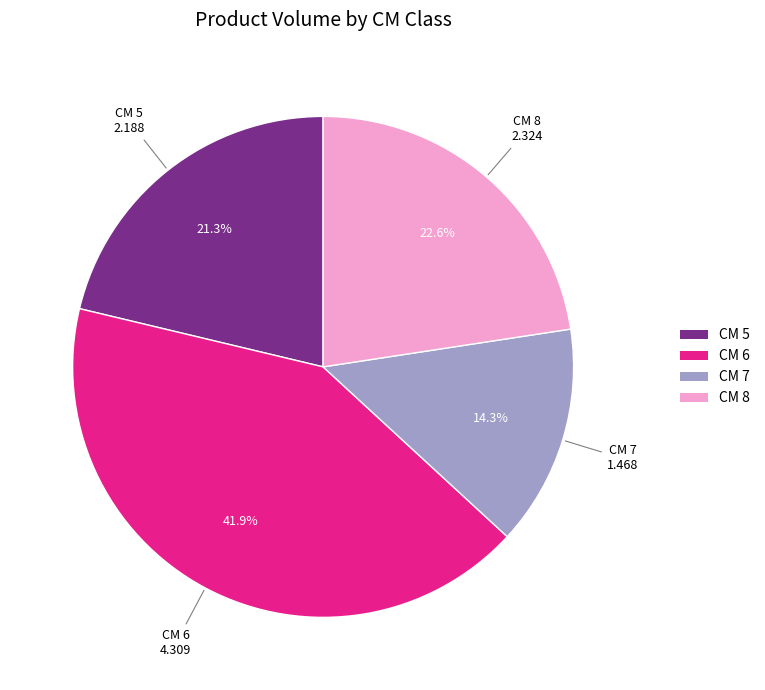

Does any single category account for the majority?

No